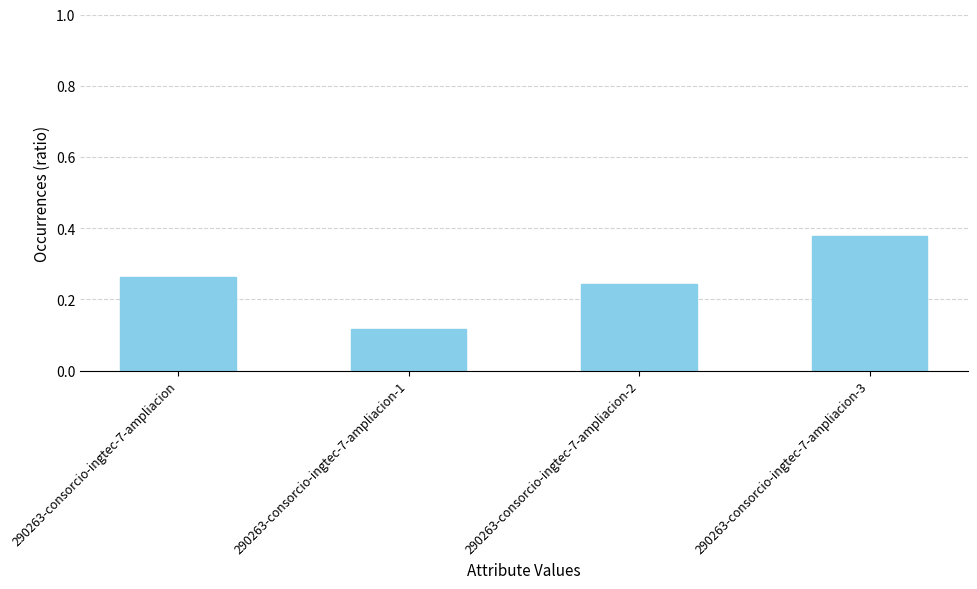

List the labels in order of value, largest first.

290263-consorcio-ingtec-7-ampliacion-3, 290263-consorcio-ingtec-7-ampliacion, 290263-consorcio-ingtec-7-ampliacion-2, 290263-consorcio-ingtec-7-ampliacion-1